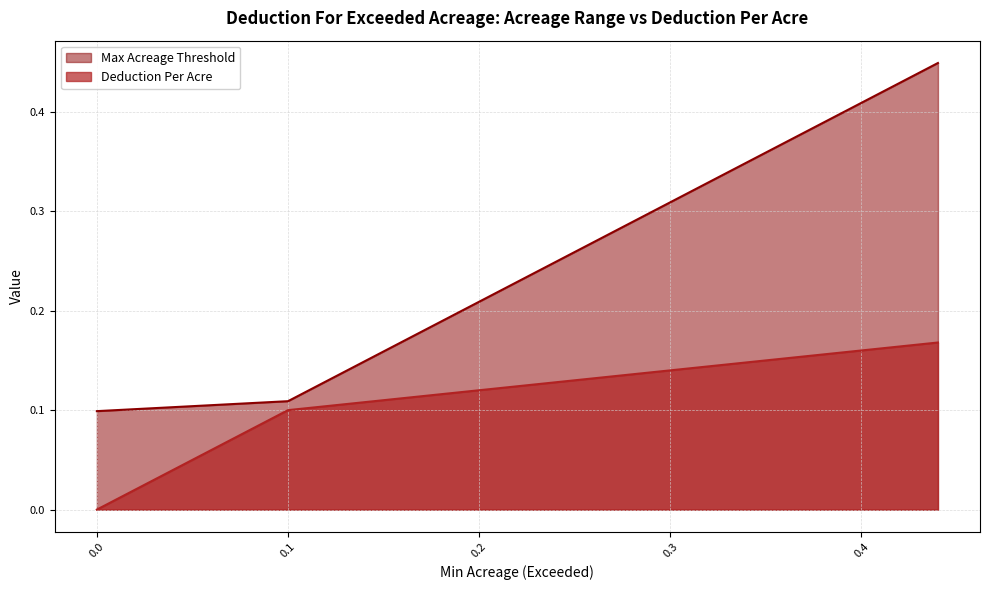

What is the sum of the Max Acreage Threshold values at 0.2 and 0.37?

0.6